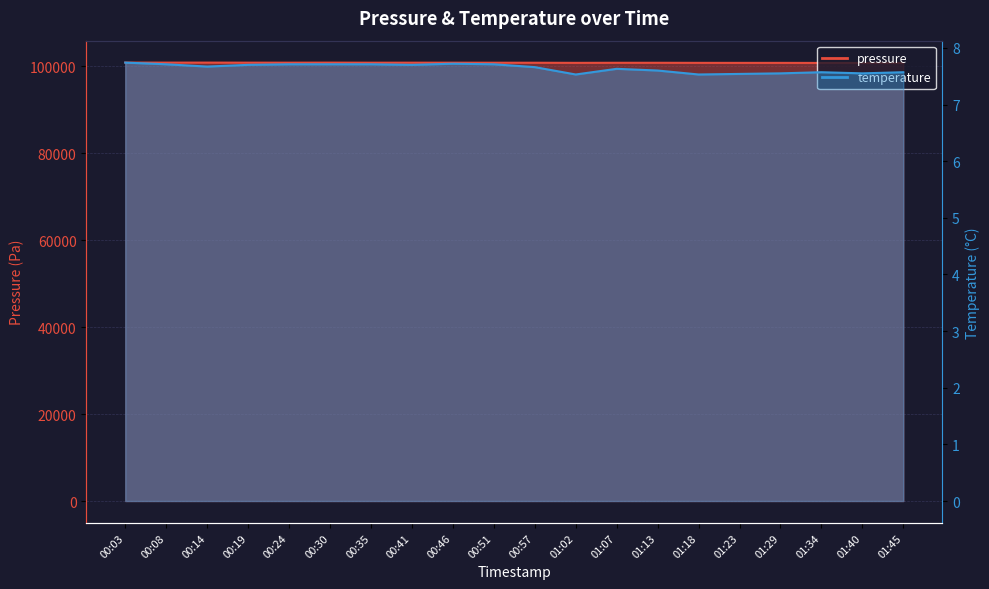

List the series in order of their overall mean, lowest first.

temperature, pressure